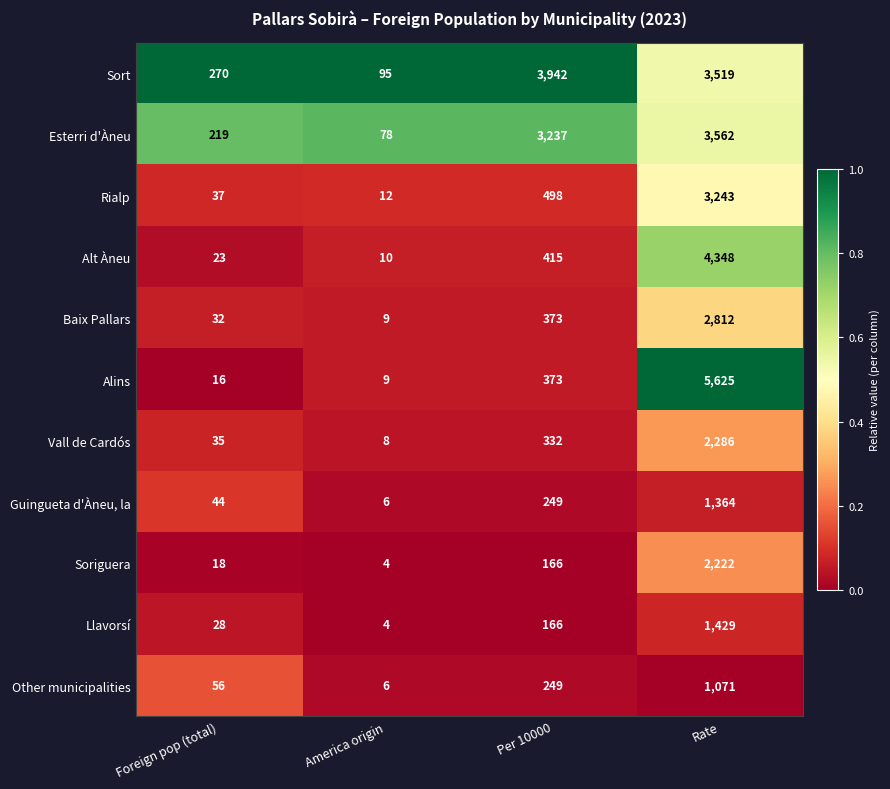

Which category has the lowest value in the Alt Àneu series?

America origin